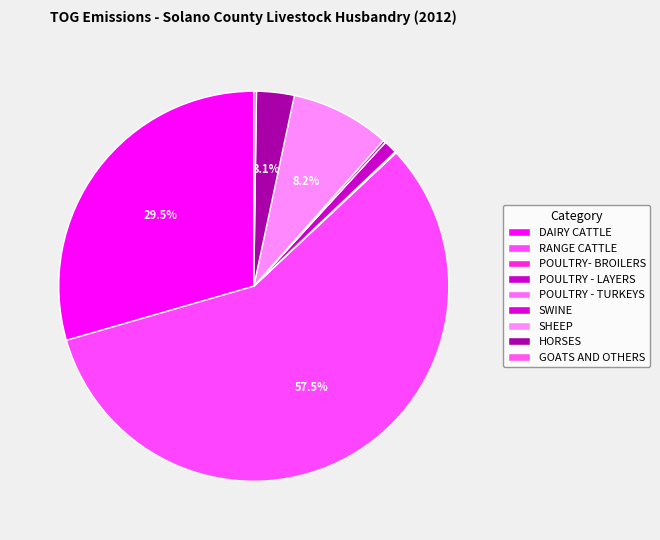

What is the change in value from SHEEP to GOATS AND OTHERS?

-0.7